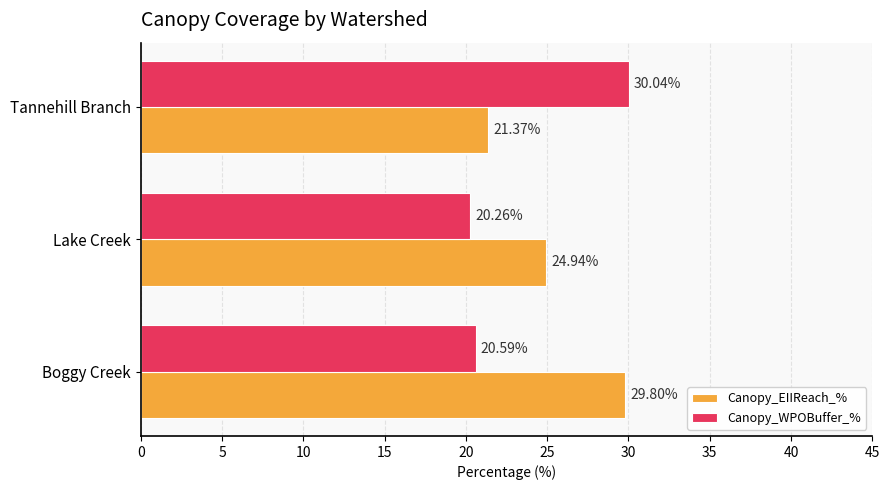

What is the difference between the maximum and minimum values in the Canopy_EIIReach_% series?

8.4